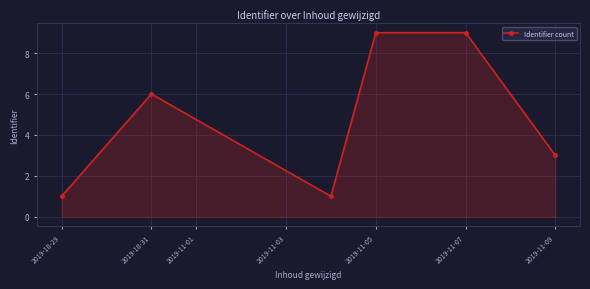

Reading right to left, extract all data points from this chart.

3	9	9	1	6	1